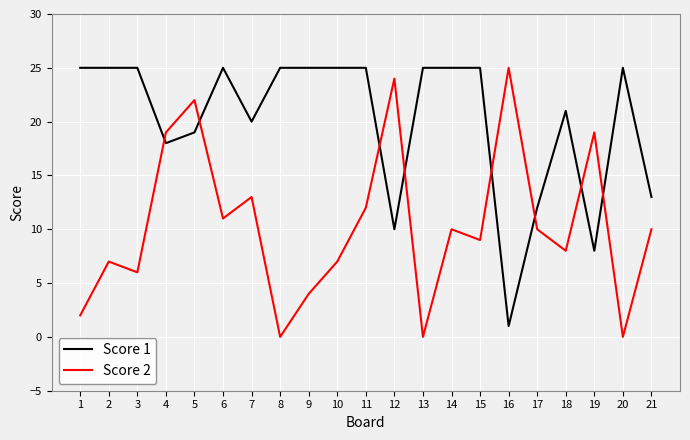

Reading right to left, list all the values displayed in this chart.

Score 1: 21=13	20=25	19=8	18=21	17=12	16=1	15=25	14=25	13=25	12=10	11=25	10=25	9=25	8=25	7=20	6=25	5=19	4=18	3=25	2=25	1=25
Score 2: 21=10	20=0	19=19	18=8	17=10	16=25	15=9	14=10	13=0	12=24	11=12	10=7	9=4	8=0	7=13	6=11	5=22	4=19	3=6	2=7	1=2